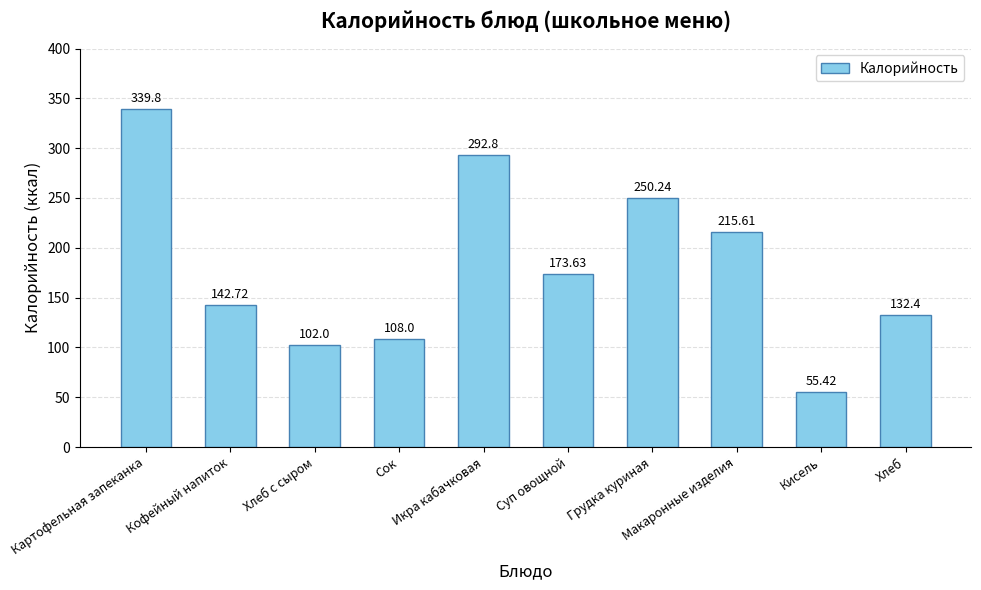

What is the sum of all values?

1812.6